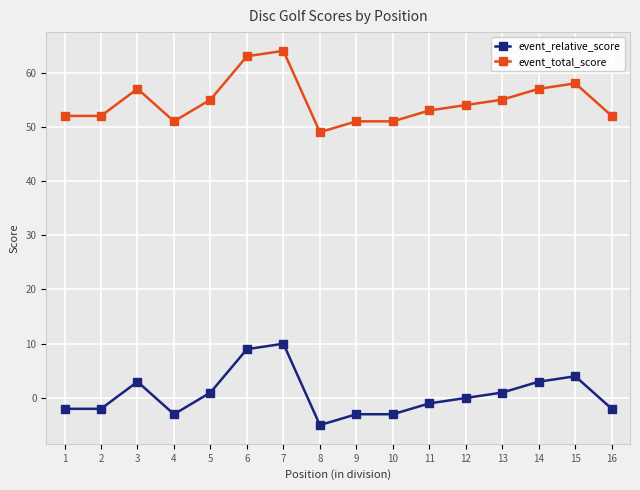

What is the difference between the highest and lowest values at 7?

54